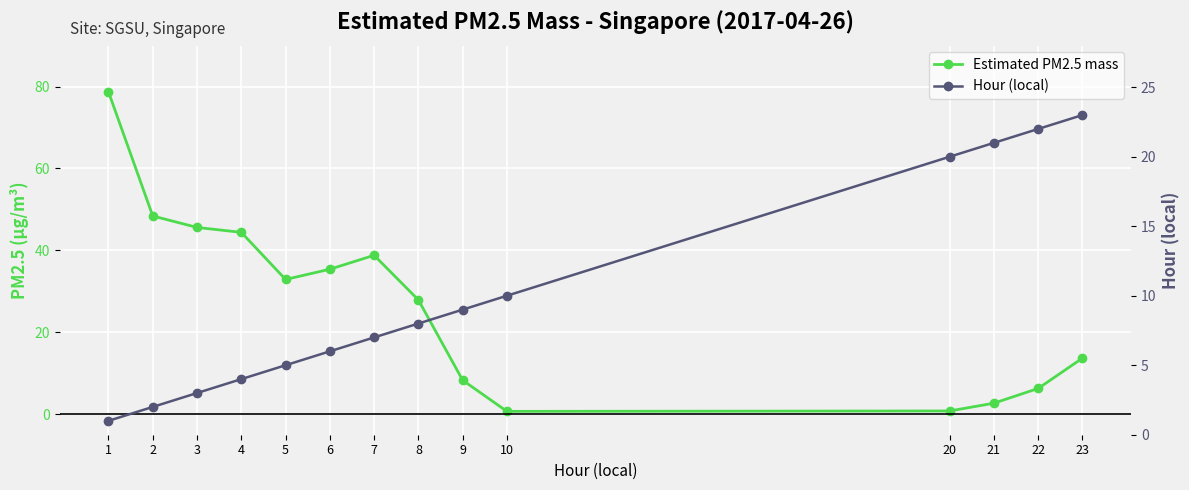

What is the minimum value for Hour (local)?

1.0